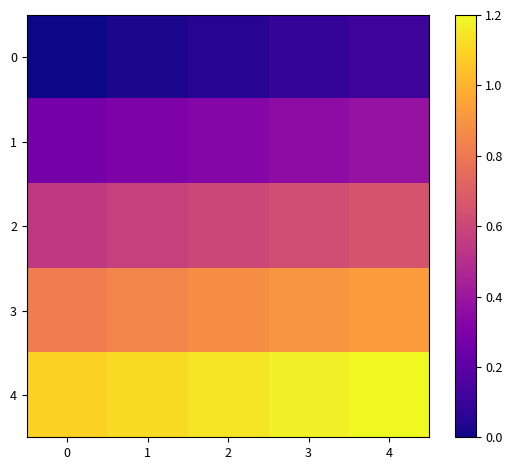

What is the total value across all series at 3?

3.1